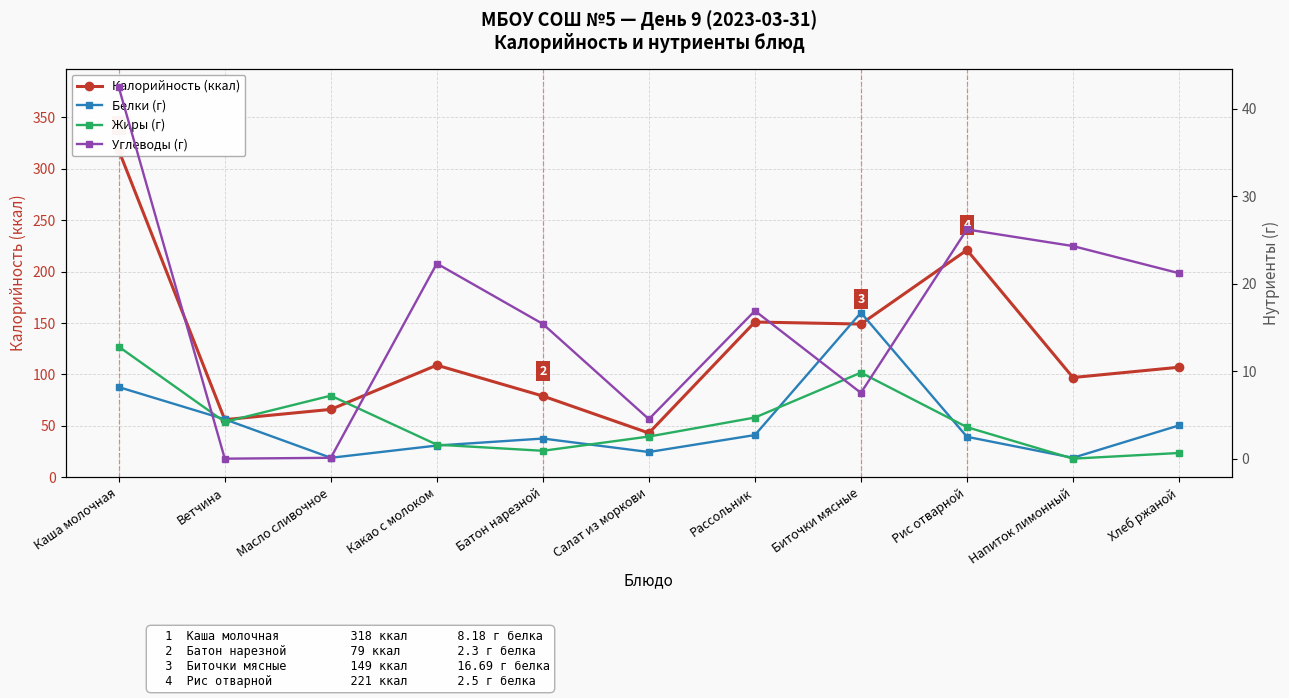

Rank the series at Салат из моркови from lowest to highest value.

Белки (г), Жиры (г), Углеводы (г), Калорийность (ккал)